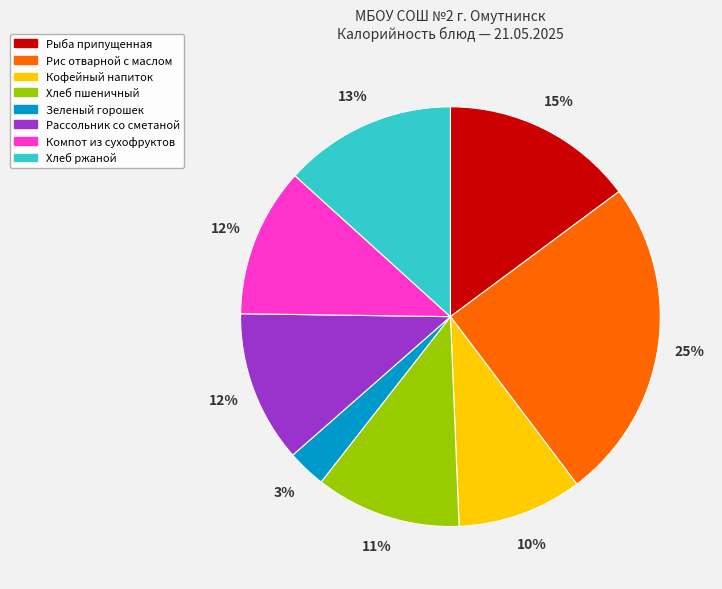

How many slices are in this pie chart?

8